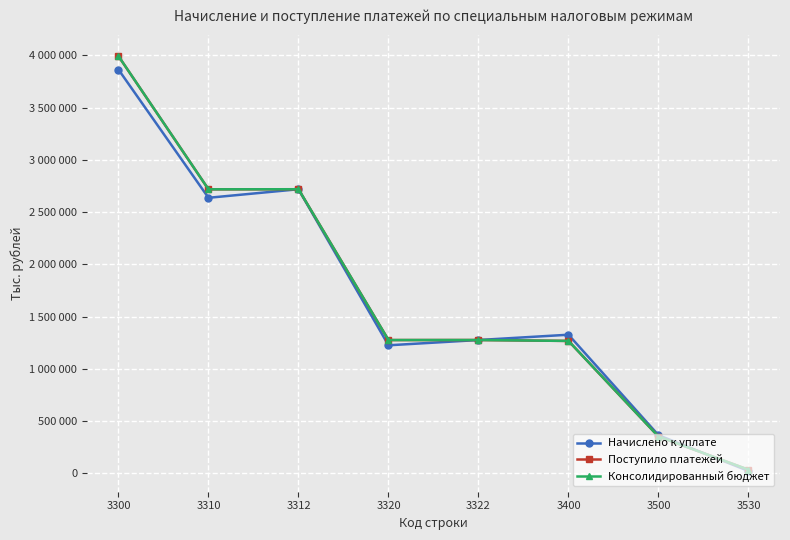

What is the total value across all series at 3400?

3863914